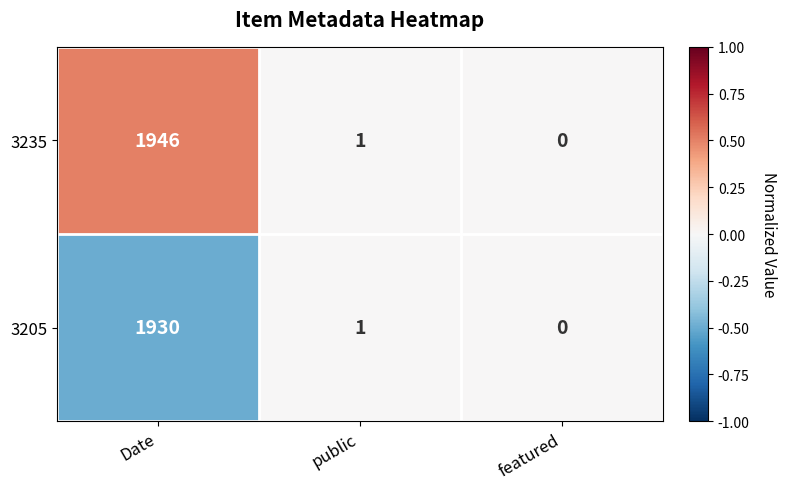

Rank the categories by 3205 value from lowest to highest.

featured, public, Date